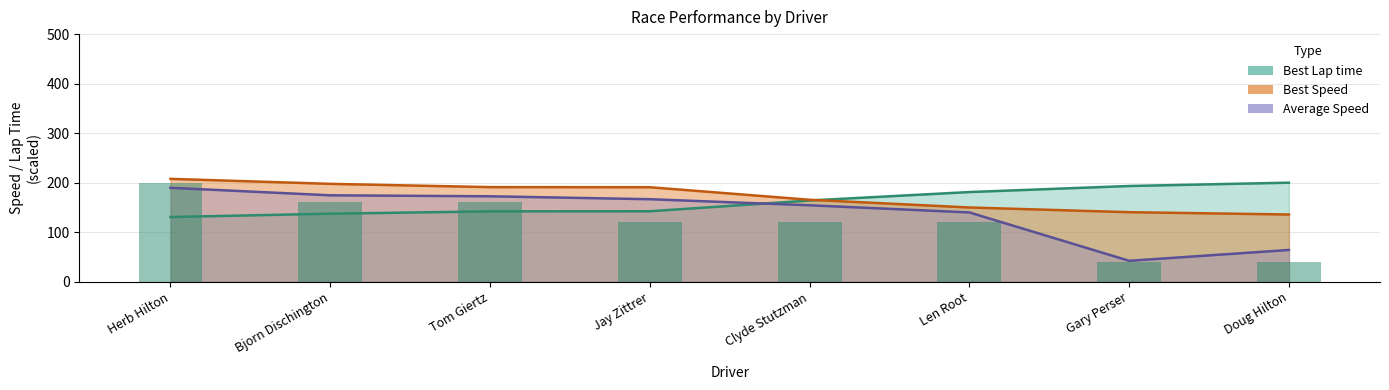

What is the sum of the Average Speed values at Bjorn Dischington and Doug Hilton?

238.6